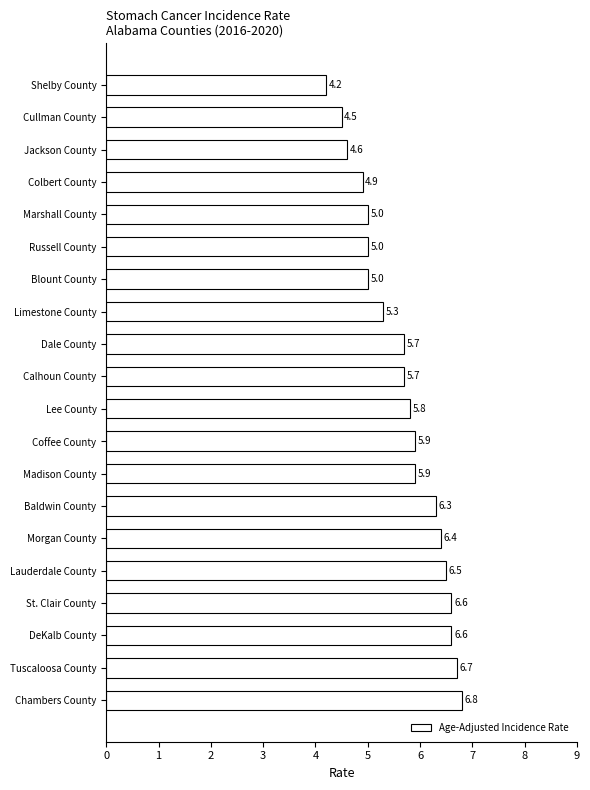

What is the difference between the maximum and minimum values?

2.6